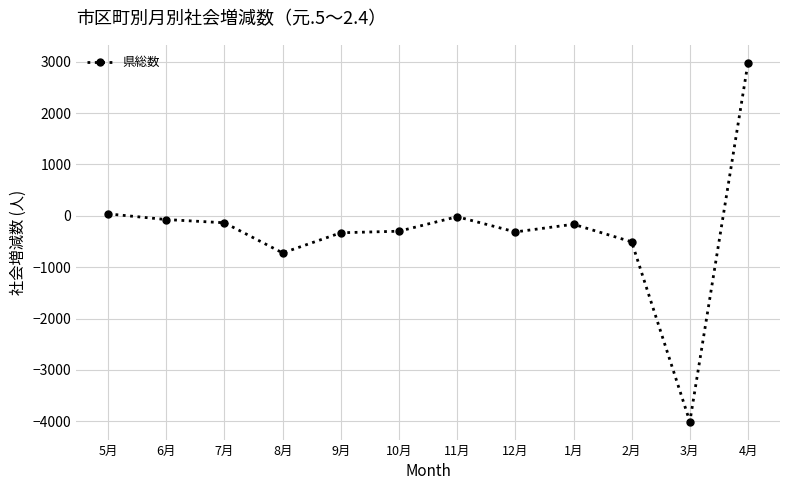

What is the difference between the maximum and minimum values?

6984